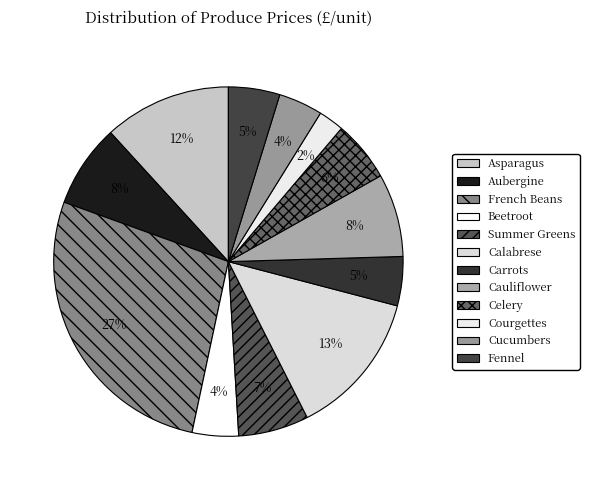

Combined, do Cauliflower and Carrots account for over 50%?

No